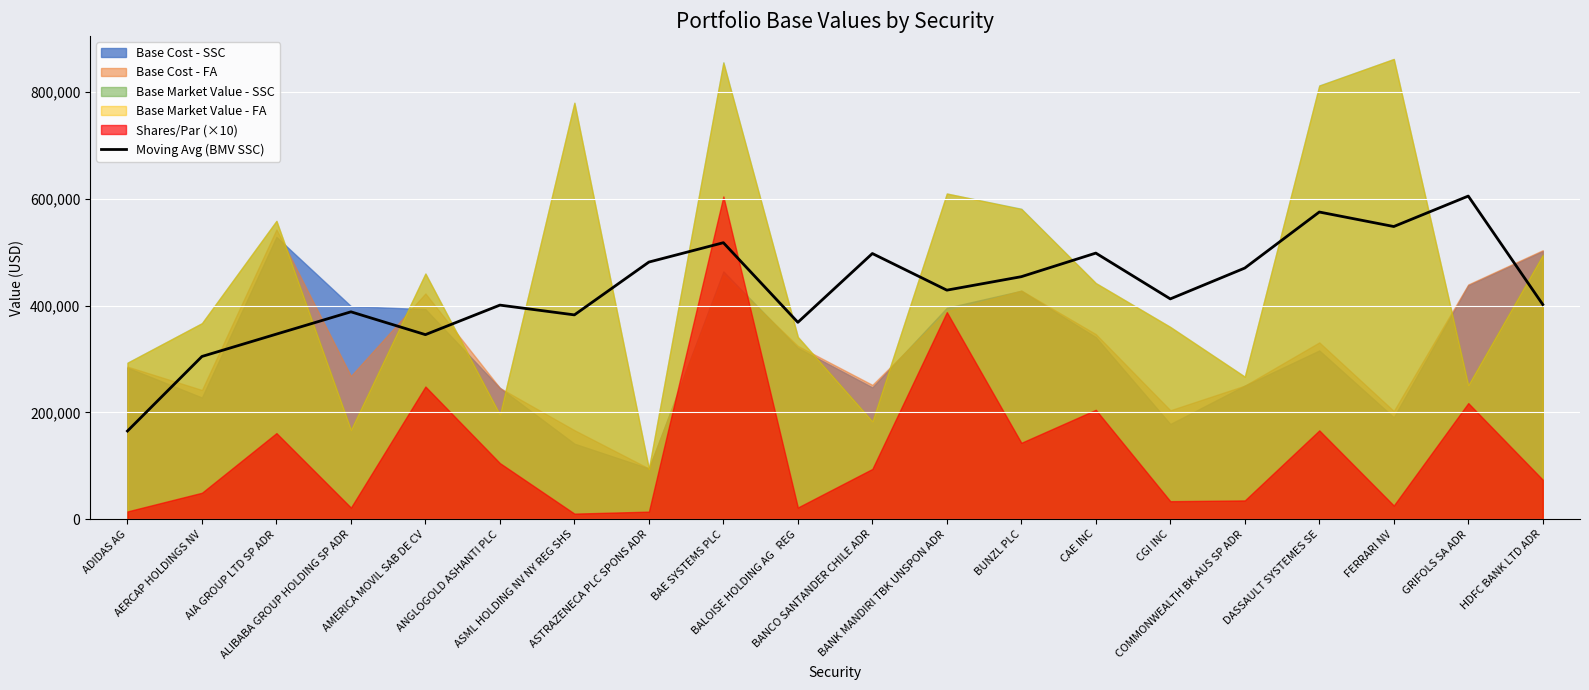

Reading left to right, what are all the values shown in this chart?

ADIDAS AG=164965.1	AERCAP HOLDINGS NV=304581.2	AIA GROUP LTD SP ADR=346456.0	ALIBABA GROUP HOLDING SP ADR=388178.6	AMERICA MOVIL SAB DE CV=345449.6	ANGLOGOLD ASHANTI PLC=400740.5	ASML HOLDING NV NY REG SHS=382438.2	ASTRAZENECA PLC SPONS ADR=481344.4	BAE SYSTEMS PLC=517611.1	BALOISE HOLDING AG   REG=368486.2	BANCO SANTANDER CHILE ADR=497333.4	BANK MANDIRI TBK UNSPON ADR=428758.8	BUNZL PLC=453978.4	CAE INC=498145.6	CGI INC=412392.1	COMMONWEALTH BK AUS SP ADR=470133.0	DASSAULT SYSTEMES SE=575056.9	FERRARI NV=547904.5	GRIFOLS SA ADR=604938.8	HDFC BANK LTD ADR=401908.0